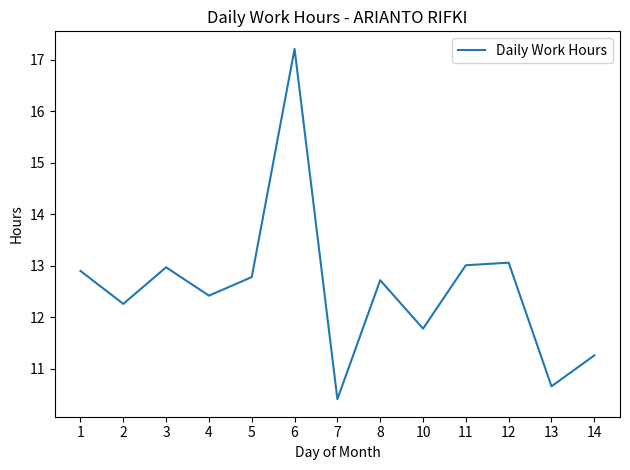

Read the value at 6.

17.2